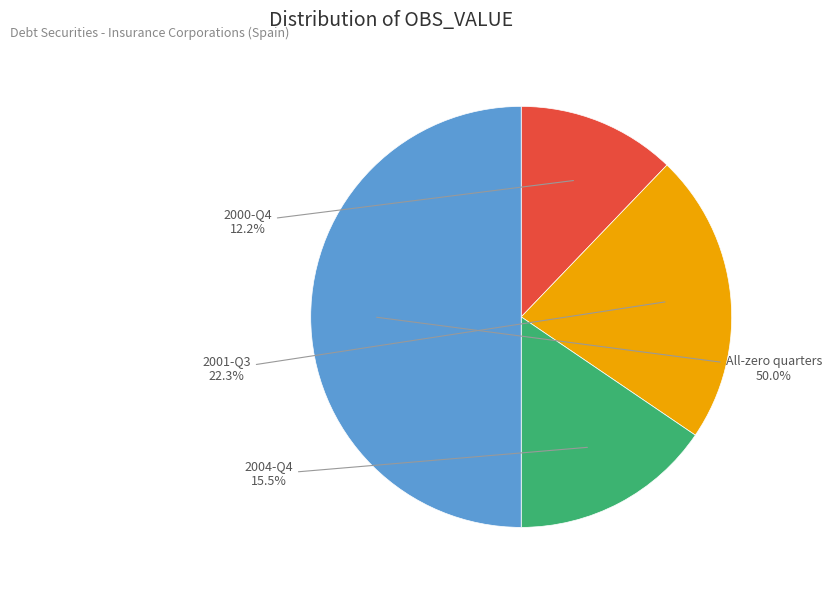

Count the number of slices in the pie.

4